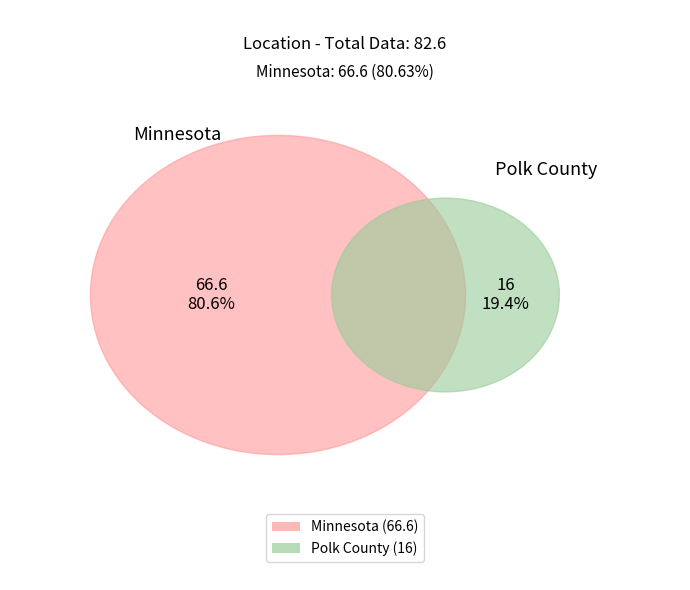

What is the change in value from Minnesota to Polk County?

-50.6